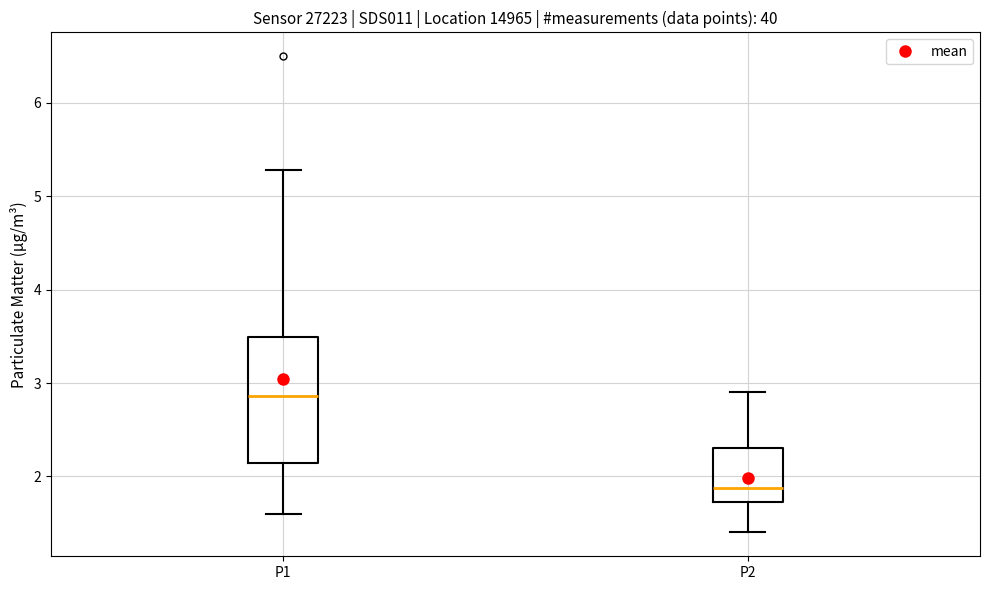

Reading left to right, transcribe this box plot: for each box, give where its median line is, the range the box spans, and where its two whiskers end, as read against the y-axis. The values are not printed on the chart, so give them approximately, as read against the axis.

P1: median 2.9, box 2.1 to 3.5, whiskers 1.6 to 5.3
P2: median 1.9, box 1.7 to 2.3, whiskers 1.4 to 2.9